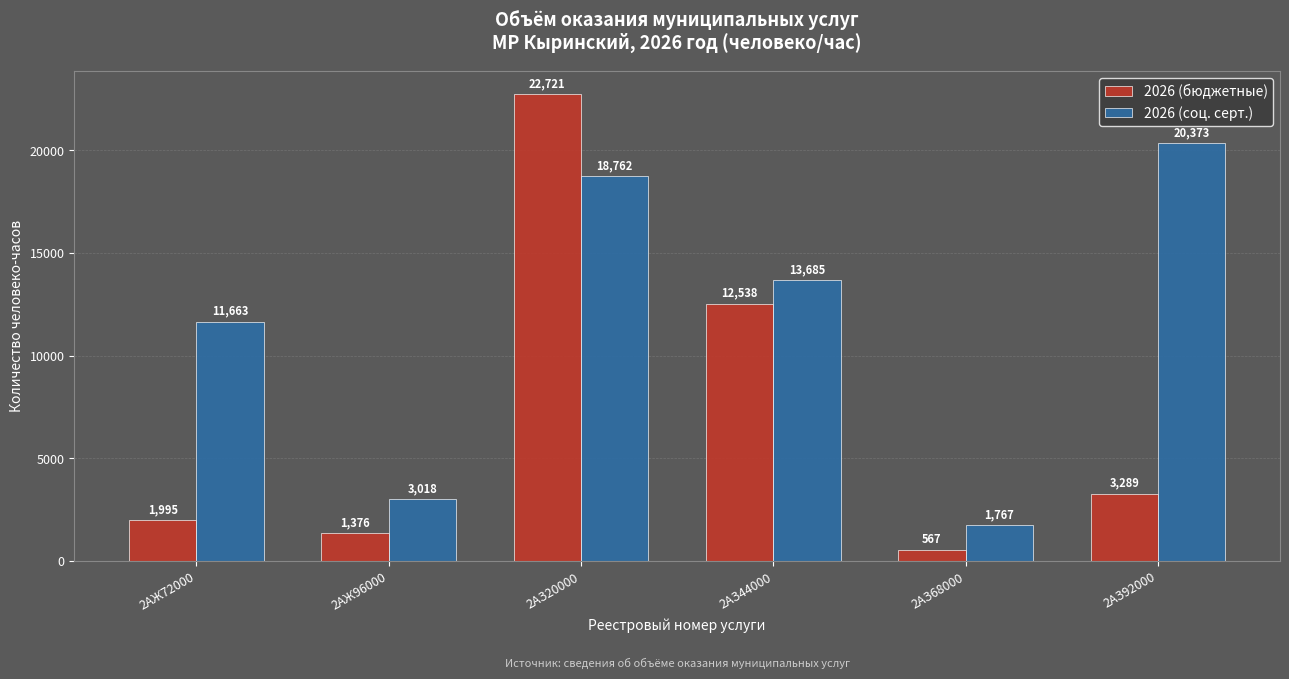

What are all the series names shown in the legend?

2026 (бюджетные), 2026 (соц. серт.)